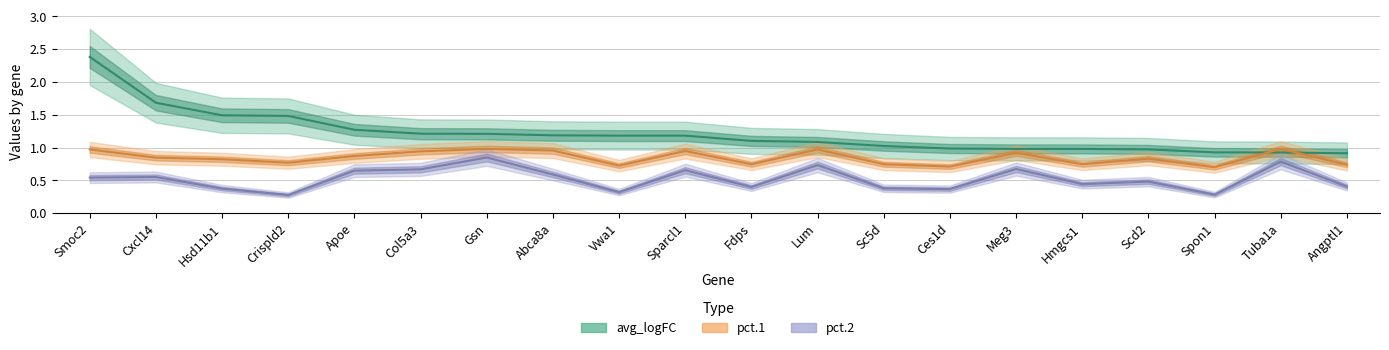

Rank the categories by pct.2 value from highest to lowest.

Gsn, Tuba1a, Lum, Meg3, Col5a3, Sparcl1, Apoe, Abca8a, Cxcl14, Smoc2, Scd2, Hmgcs1, Angptl1, Fdps, Sc5d, Hsd11b1, Ces1d, Vwa1, Spon1, Crispld2